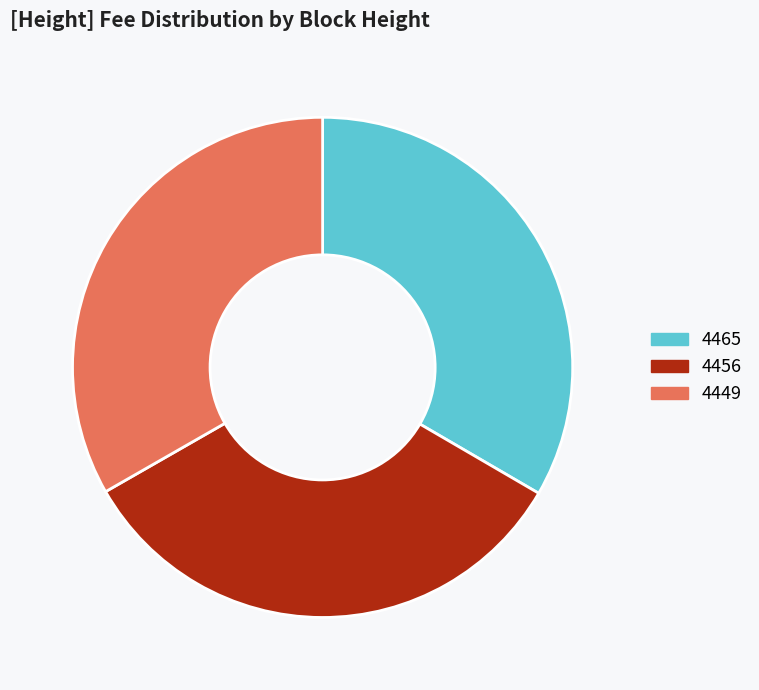

Do 4465 and 4456 together represent more than half of the pie?

Yes